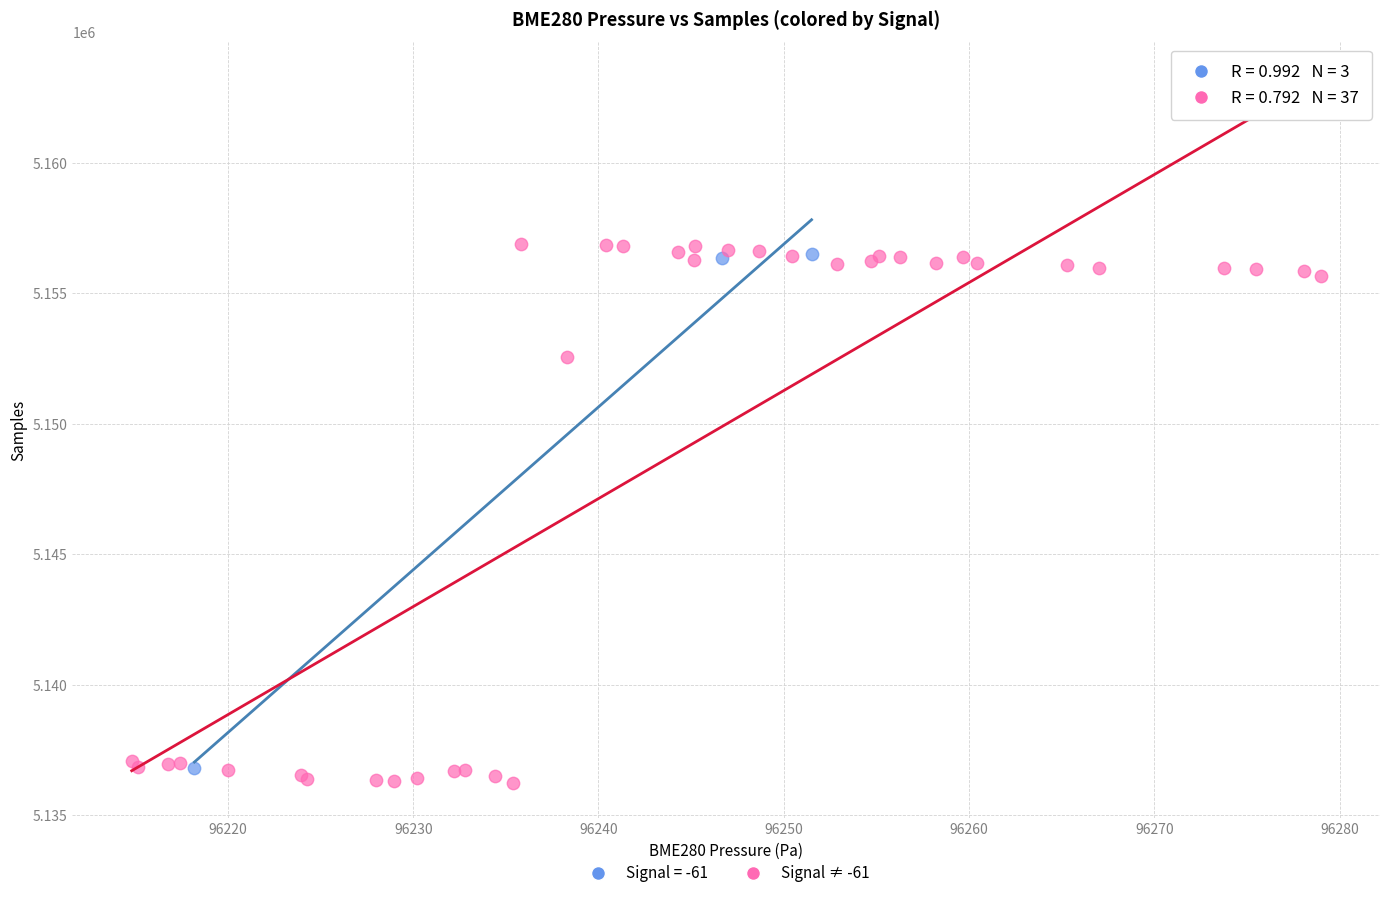

Which series has the widest spread of Y values?

Signal ≠ -61